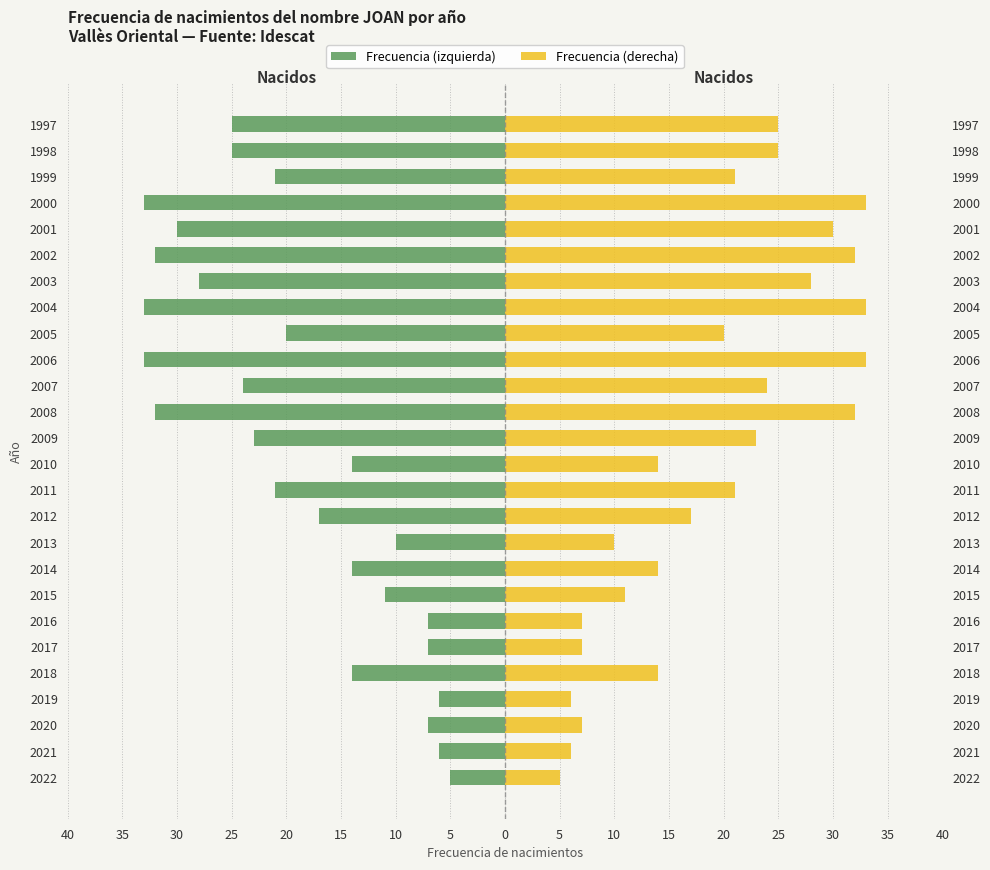

Between 2003 and 1998, which series saw the biggest shift?

Frecuencia (izquierda)